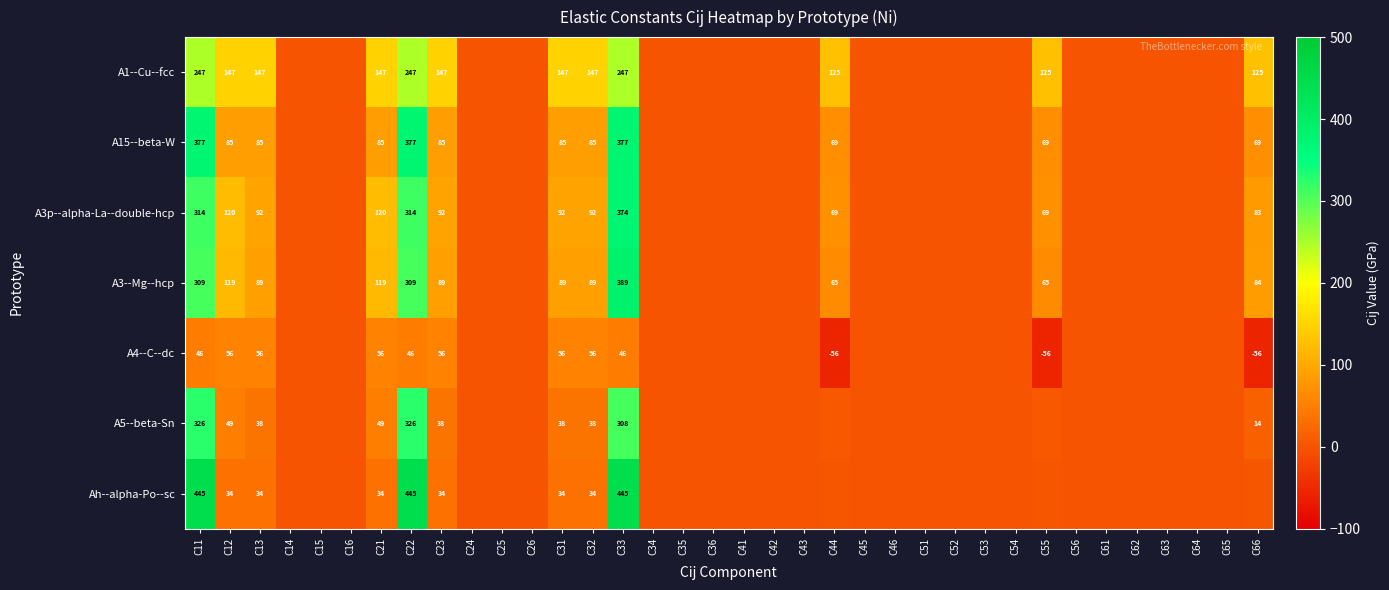

Which series has the largest total across all categories?

A1--Cu--fcc